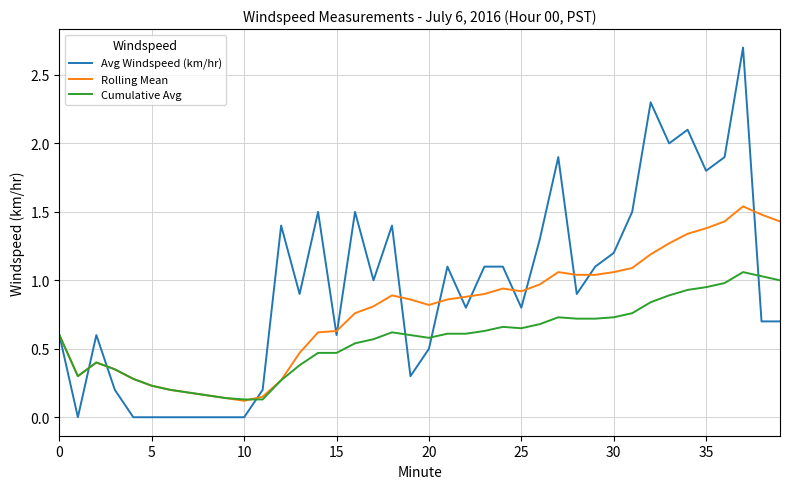

Which series has the largest total across all categories?

Avg Windspeed (km/hr)